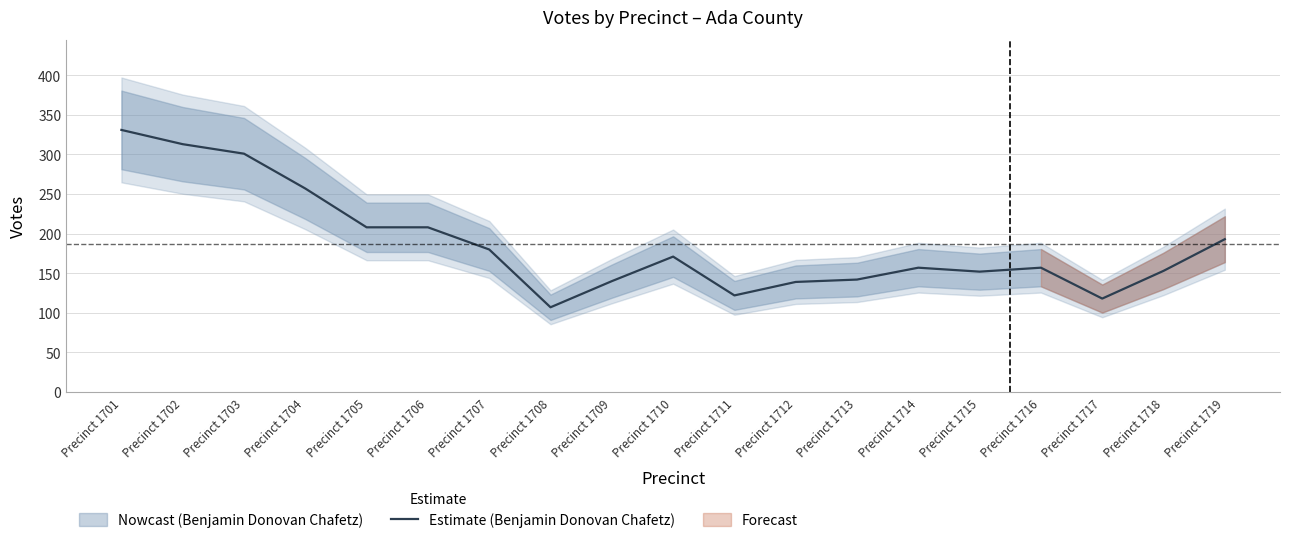

Which label corresponds to the smallest value in the chart?

Precinct 1708